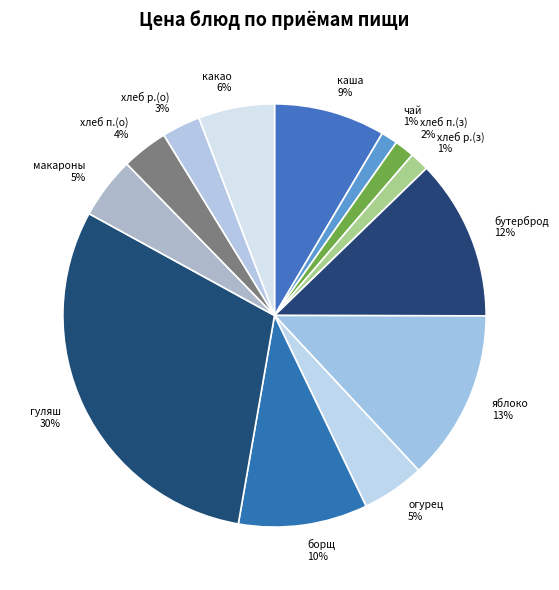

Rank the categories by value from lowest to highest.

чай с сахаром, хлеб ржаной (завтрак), хлеб пшеничный (завтрак), хлеб ржаной (обед), хлеб пшеничный (обед), макаронные изделия, огурец свежий, какао с молоком, каша ячневая вязкая, борщ с капустой, бутерброд с сыром, яблоко, гуляш